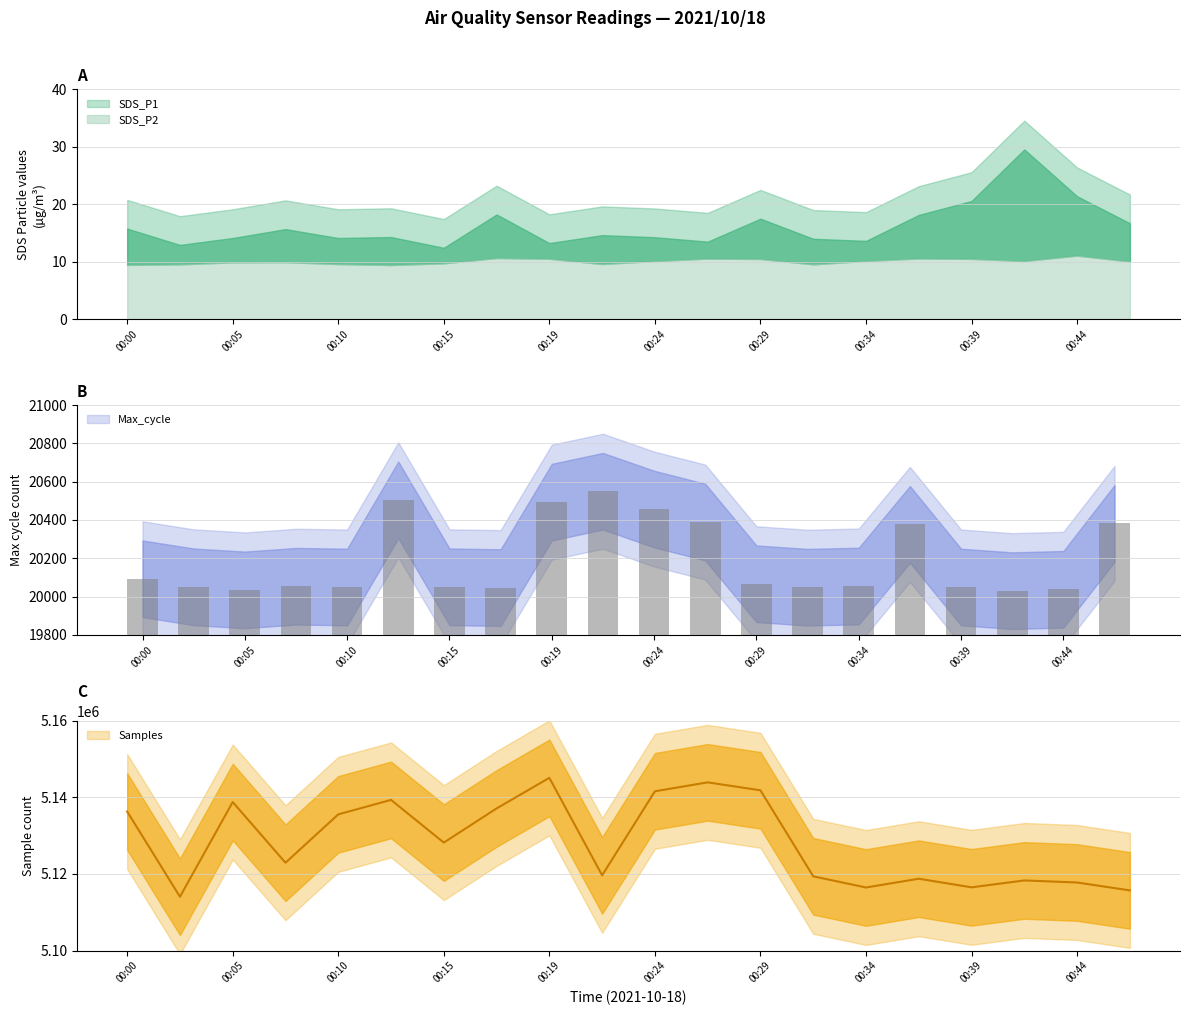

Which series changed the most between 00:15 and 00:41?

Samples